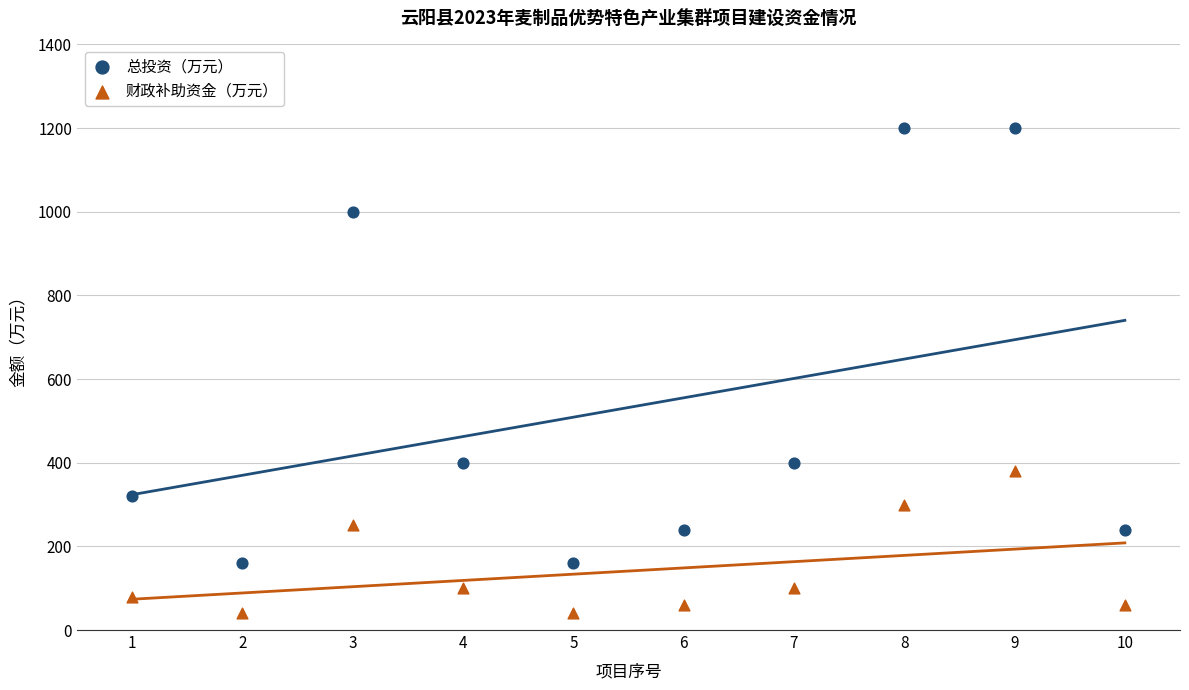

Across all data points, what is the range of Y values (max minus min)?

1160